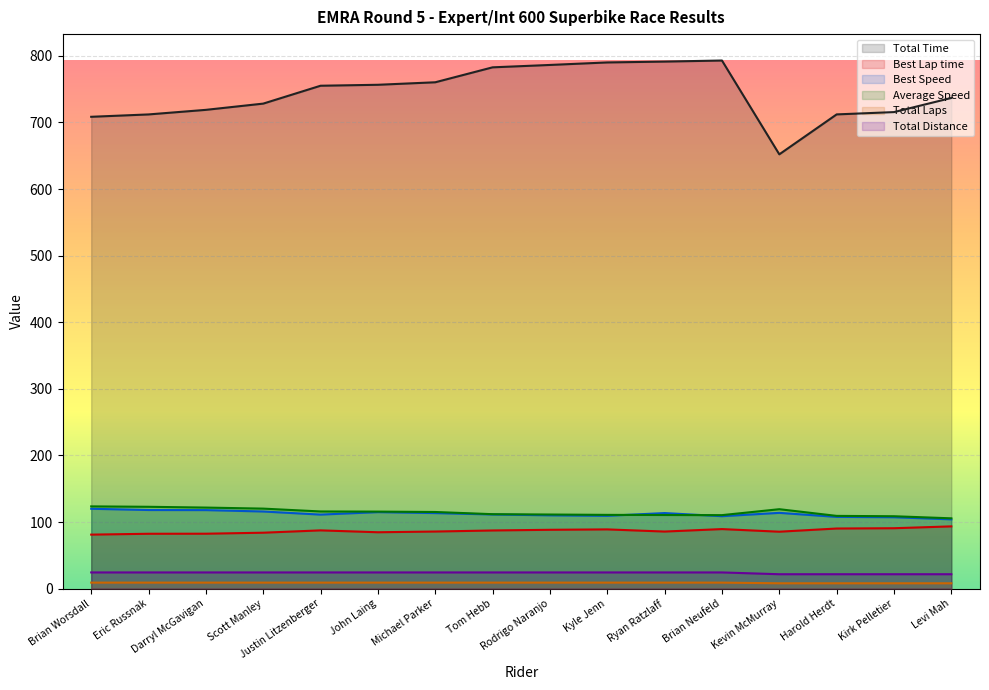

The value of Best Lap time at Scott Manley is 53.5. True or false?

False